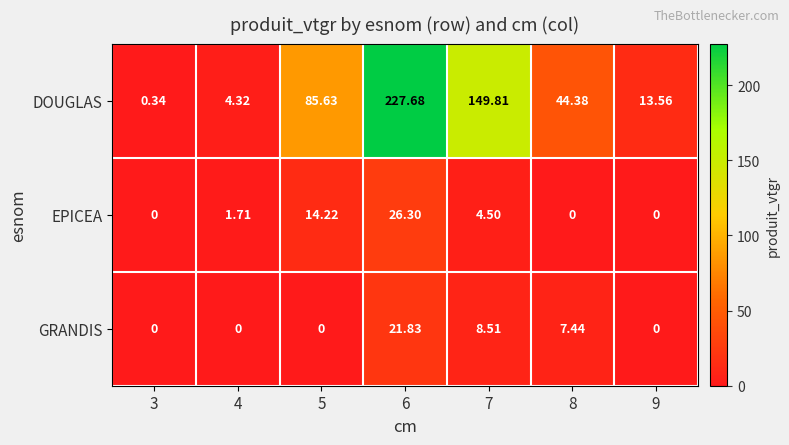

Count the number of data series in this chart.

3